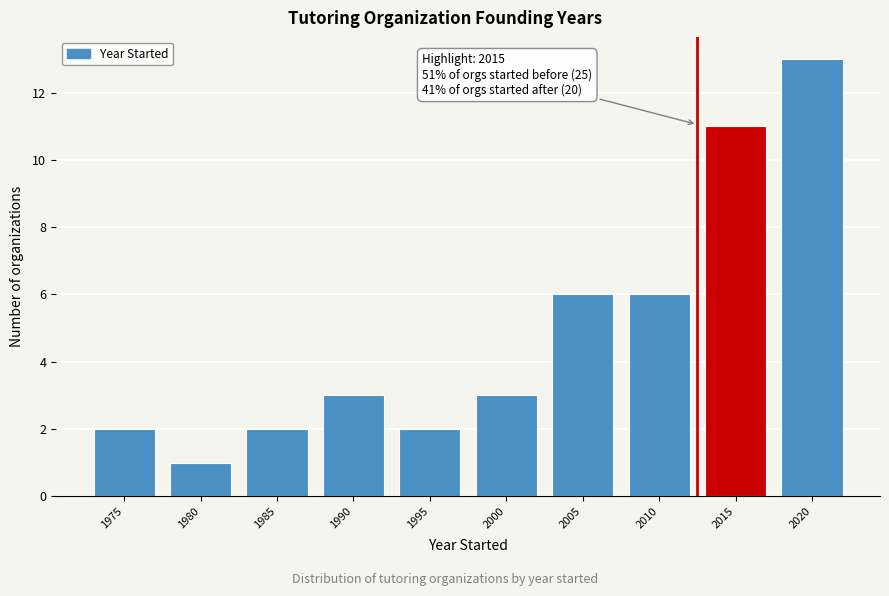

Reading right to left, list all the values displayed in this chart.

13	11	6	6	3	2	3	2	1	2